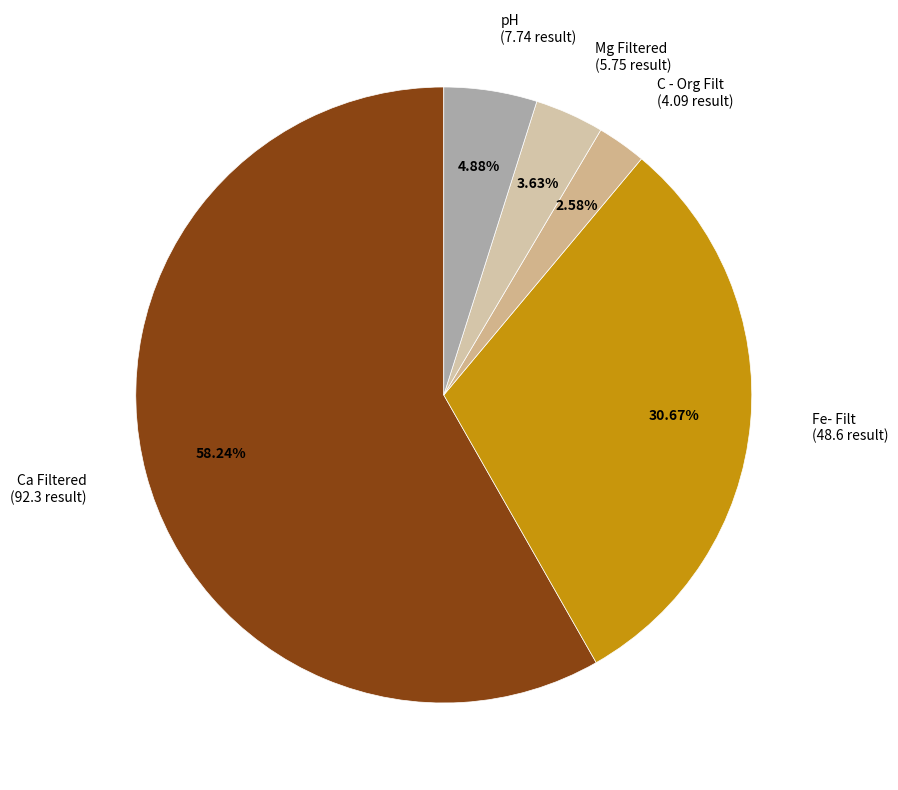

To the nearest percent, what is the combined percentage of Ca Filtered and C - Org Filt?

61%